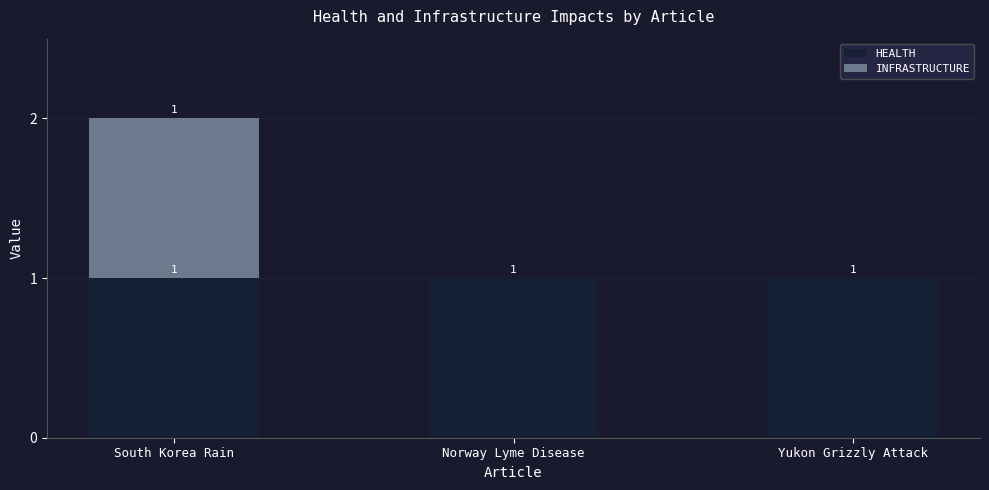

Is it true that HEALTH equals 1 at Norway Lyme Disease?

True